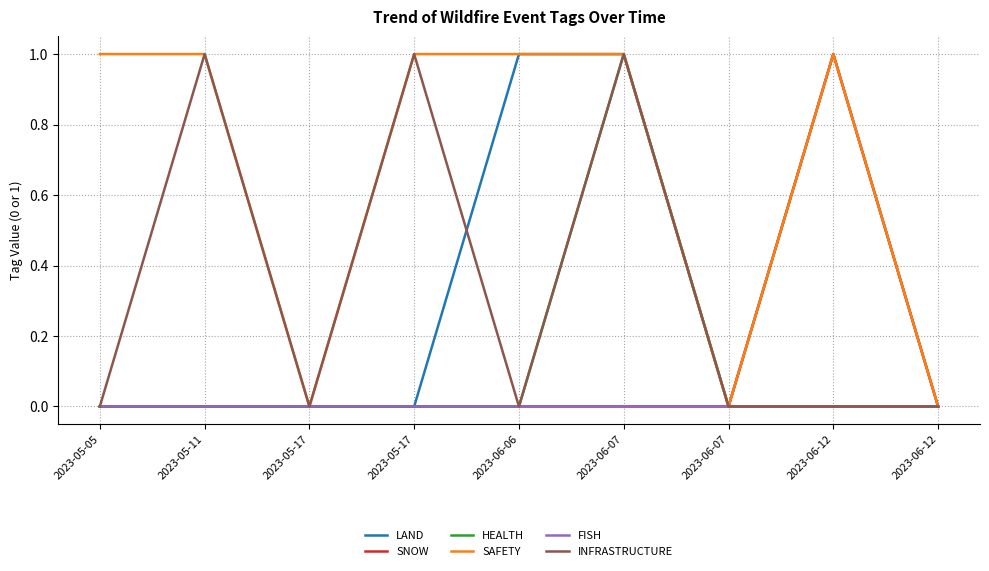

How many lines are shown in the chart?

6